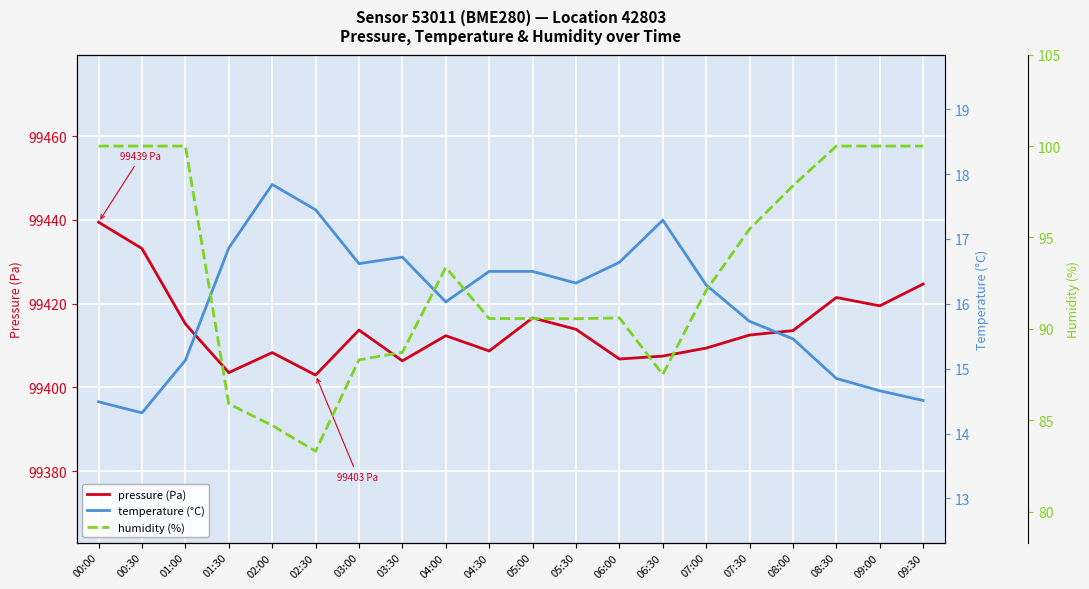

Reading left to right, what are all the values shown in this chart?

pressure (Pa): 00:00=99439.4	00:30=99433.2	01:00=99415.2	01:30=99403.5	02:00=99408.3	02:30=99402.9	03:00=99413.7	03:30=99406.3	04:00=99412.3	04:30=99408.7	05:00=99416.6	05:30=99413.9	06:00=99406.8	06:30=99407.5	07:00=99409.4	07:30=99412.5	08:00=99413.6	08:30=99421.5	09:00=99419.5	09:30=99424.7
temperature (°C): 00:00=14.5	00:30=14.3	01:00=15.1	01:30=16.9	02:00=17.8	02:30=17.4	03:00=16.6	03:30=16.7	04:00=16.0	04:30=16.5	05:00=16.5	05:30=16.3	06:00=16.6	06:30=17.3	07:00=16.3	07:30=15.7	08:00=15.5	08:30=14.8	09:00=14.7	09:30=14.5
humidity (%): 00:00=100.0	00:30=100.0	01:00=100.0	01:30=85.9	02:00=84.7	02:30=83.3	03:00=88.3	03:30=88.7	04:00=93.4	04:30=90.6	05:00=90.6	05:30=90.5	06:00=90.6	06:30=87.5	07:00=92.1	07:30=95.5	08:00=97.8	08:30=100.0	09:00=100.0	09:30=100.0